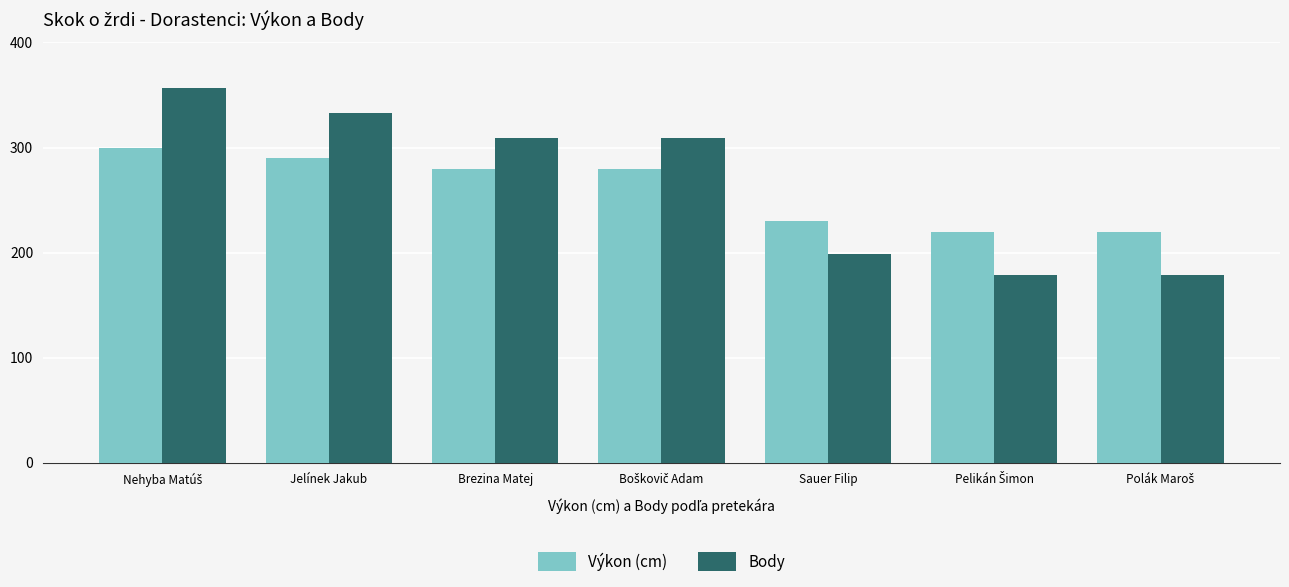

What is the difference between the second highest and second lowest values in the Body series?

154